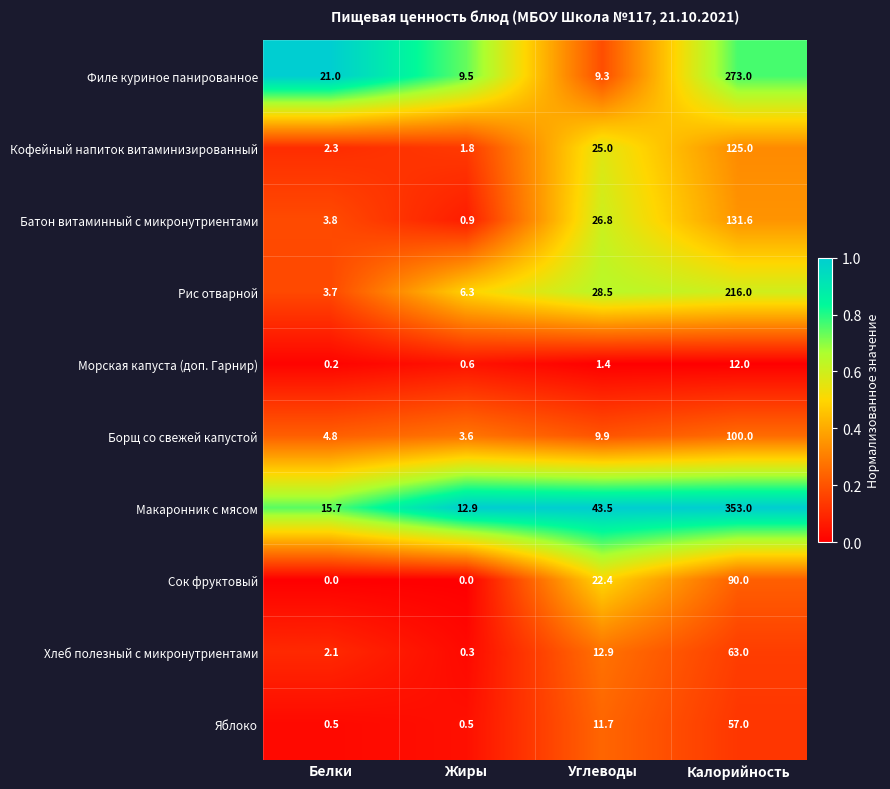

At Белки, list the series in order from largest to smallest.

Филе куриное панированное, Макаронник с мясом, Борщ со свежей капустой, Батон витаминный с микронутриентами, Рис отварной, Кофейный напиток витаминизированный, Хлеб полезный с микронутриентами, Яблоко, Морская капуста (доп. Гарнир), Сок фруктовый